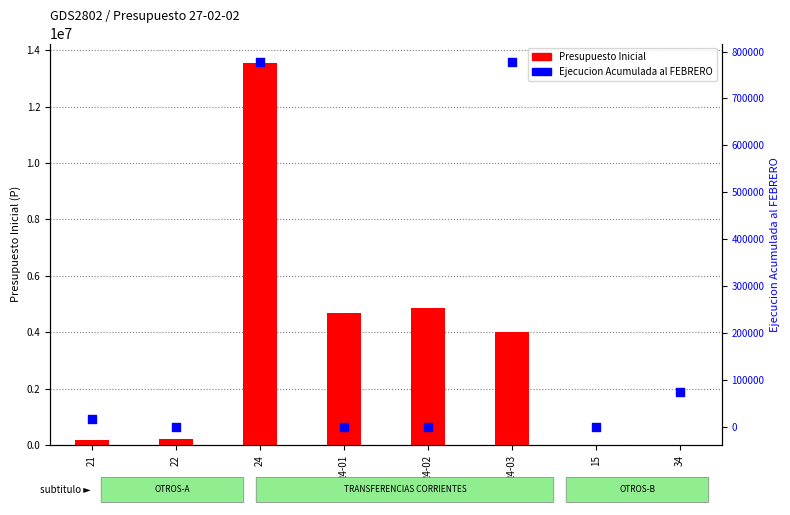

What is the total value across all series at 24?

14334661